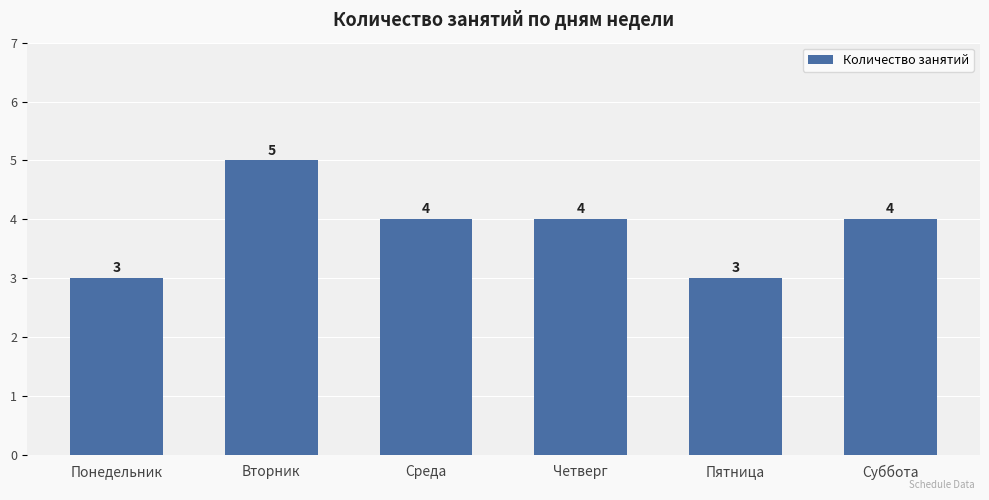

What is the value of the 6th bar from the left?

4